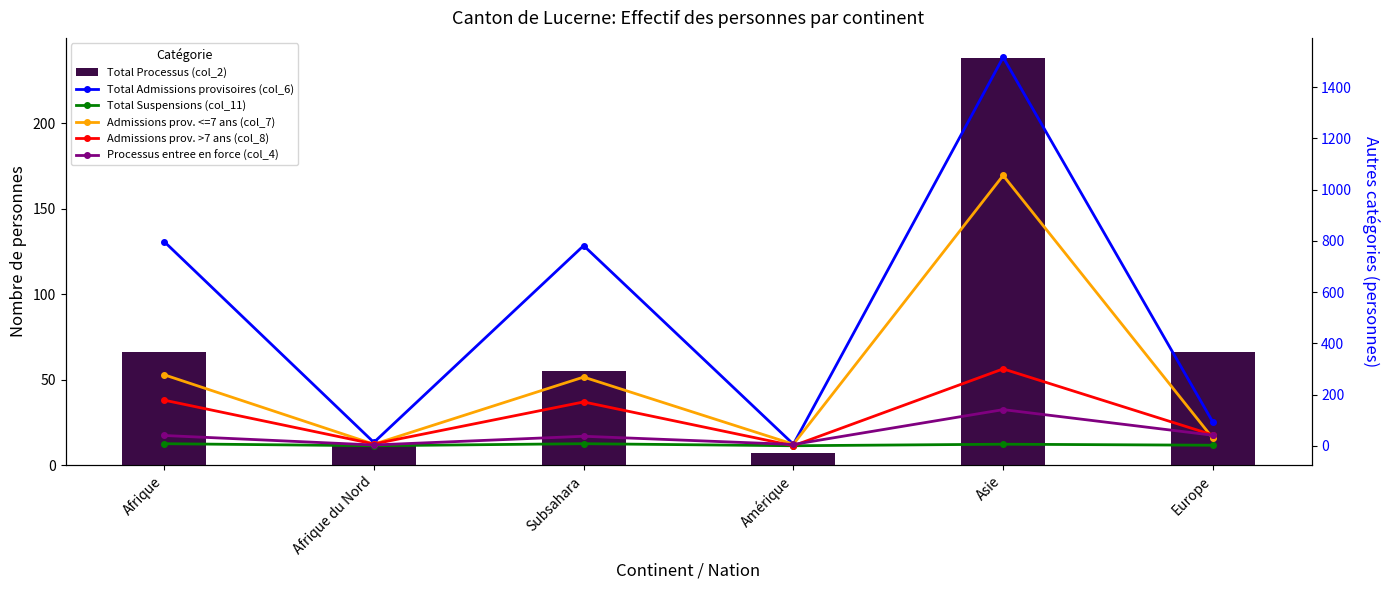

Rank the series at Afrique from lowest to highest value.

Total Suspensions (col_11), Processus entree en force (col_4), Total Processus (col_2), Admissions prov. >7 ans (col_8), Admissions prov. <=7 ans (col_7), Total Admissions provisoires (col_6)